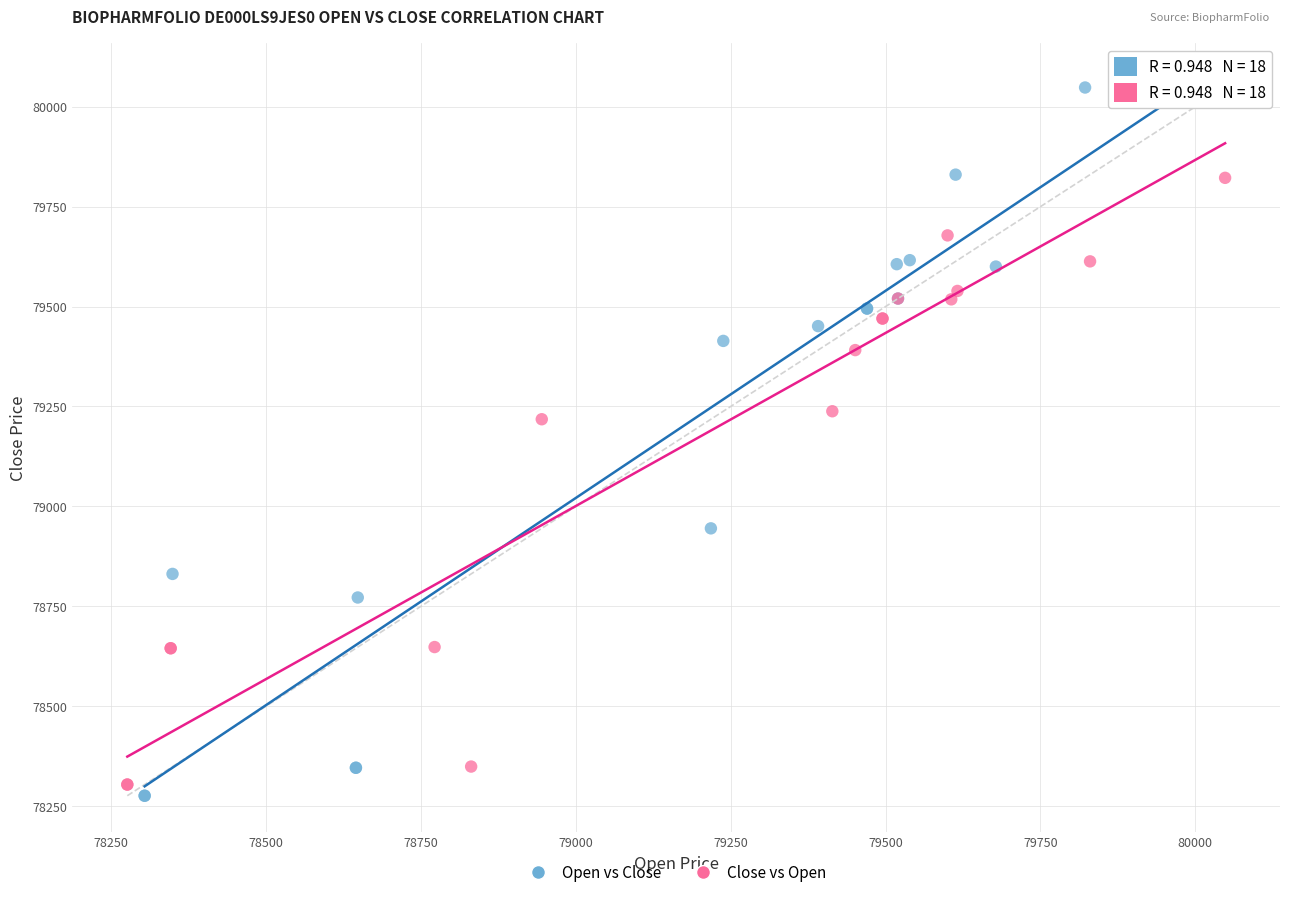

Which series has the widest spread of Y values?

Open vs Close